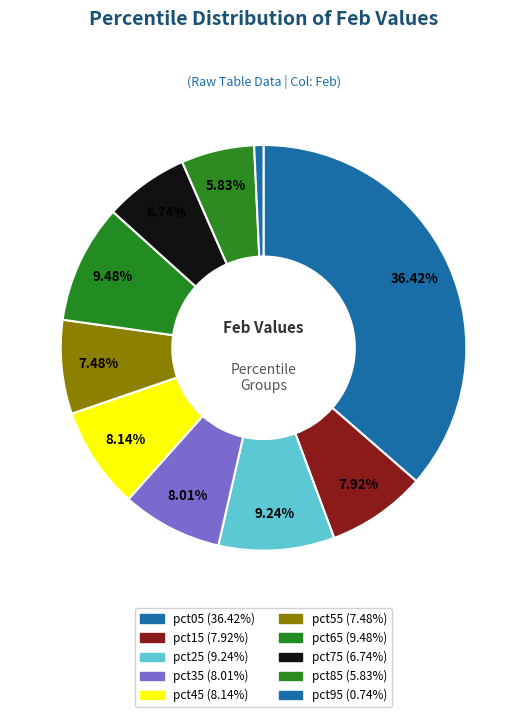

Combined, what portion of the pie is pct65 and pct35?

17.5%